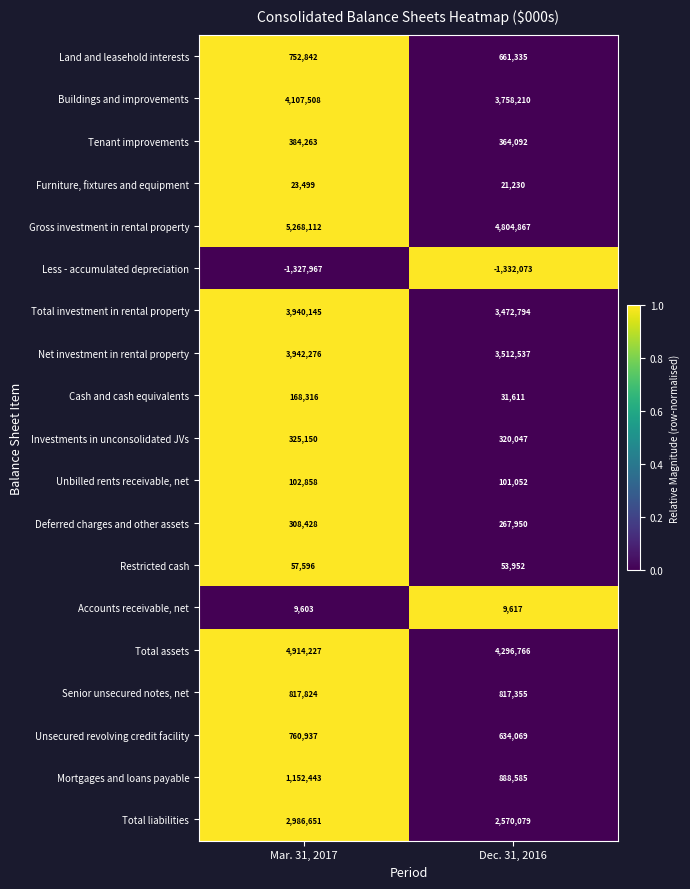

The Investments in unconsolidated JVs series shows 529212 at Mar. 31, 2017. True or false?

False